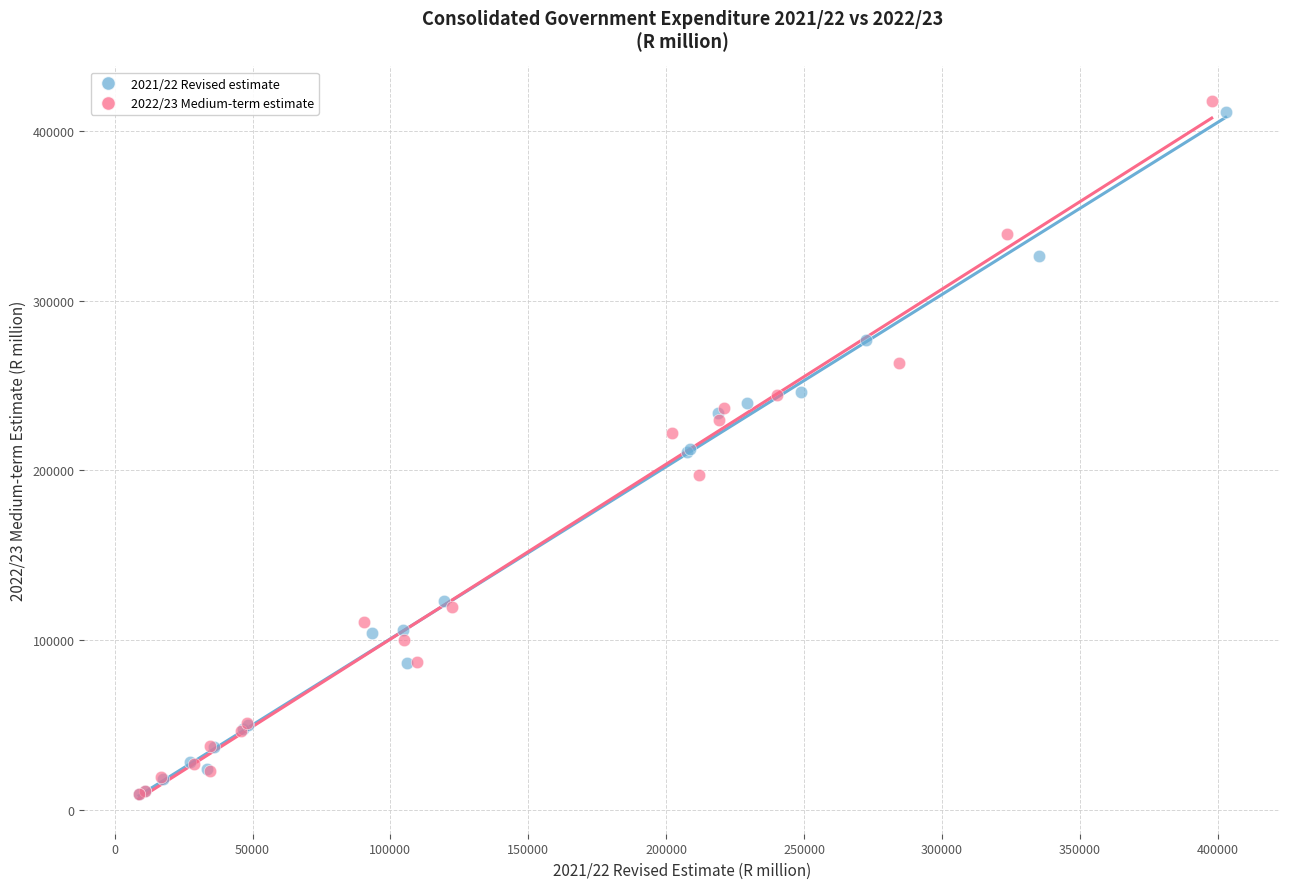

Which series has the largest Y range (max minus min)?

2022/23 Medium-term estimate